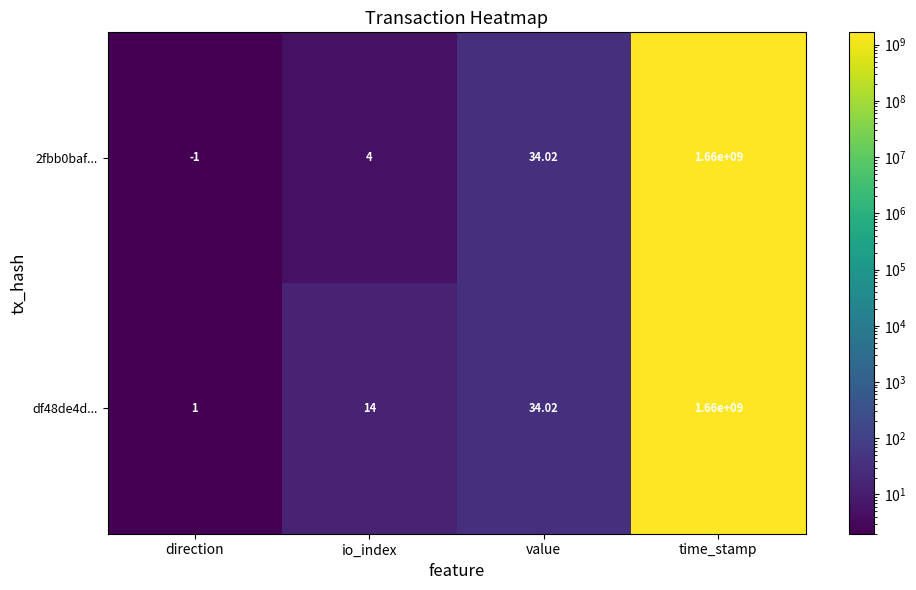

At which category is the sum across all series the highest?

time_stamp